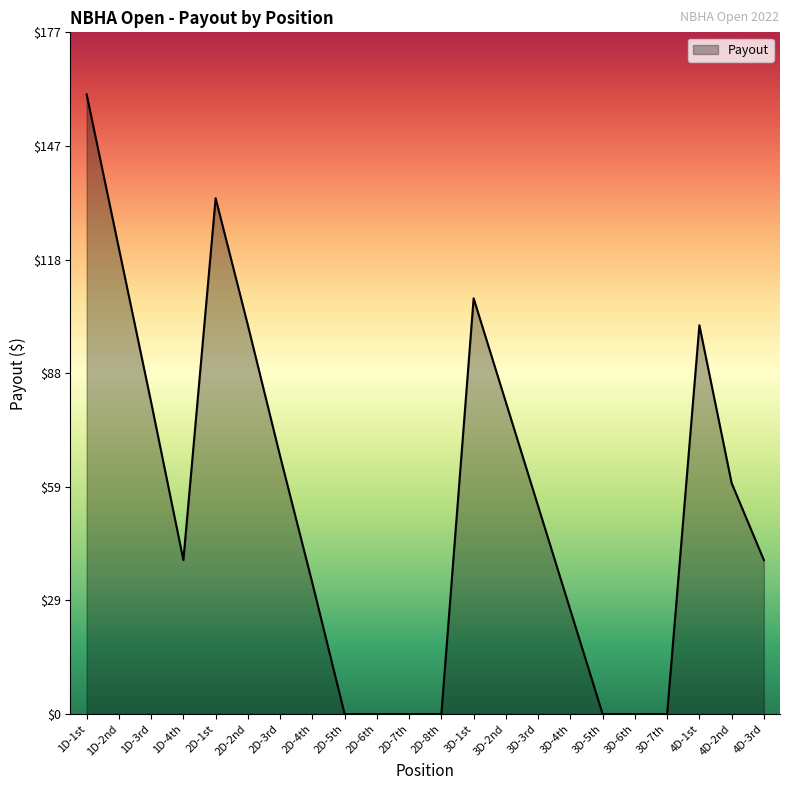

Reading right to left, extract all data points from this chart.

40	60	101	0	0	0	27	54	81	108	0	0	0	0	34	67	101	134	40	81	121	161